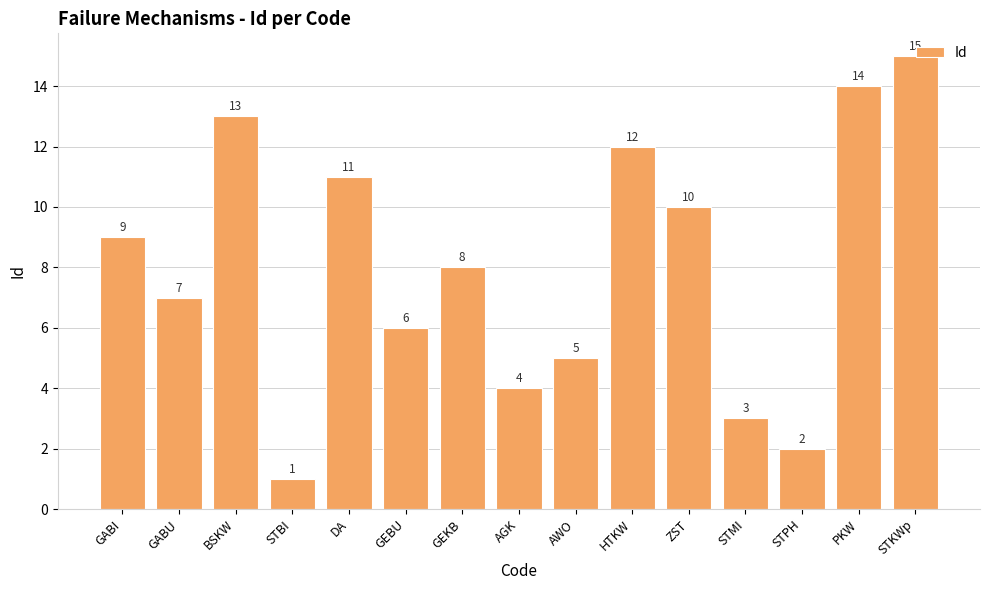

How many values are below 8?

7